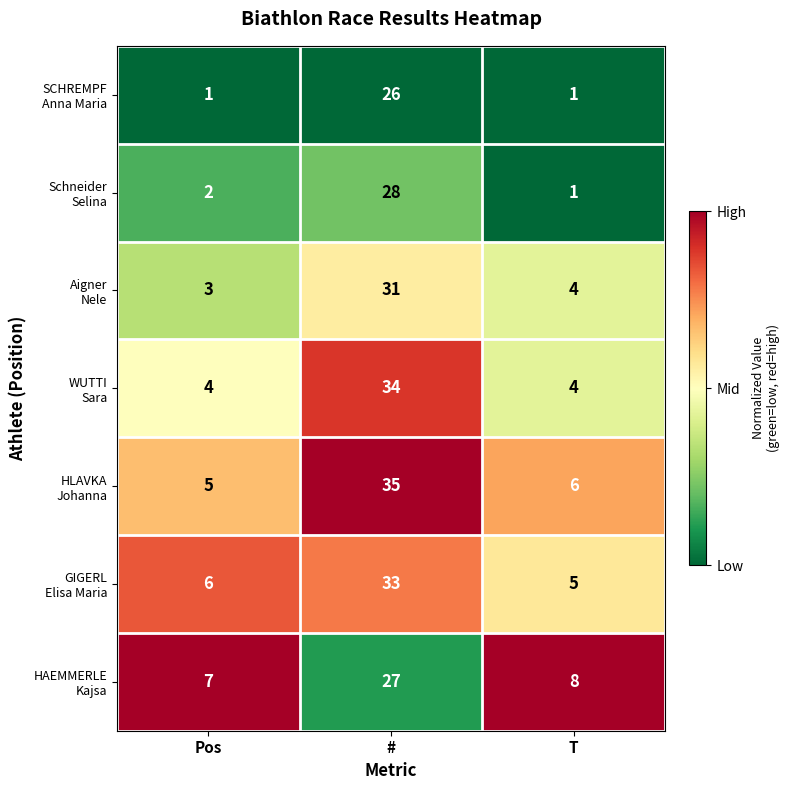

Which label corresponds to the largest value in the chart?

#